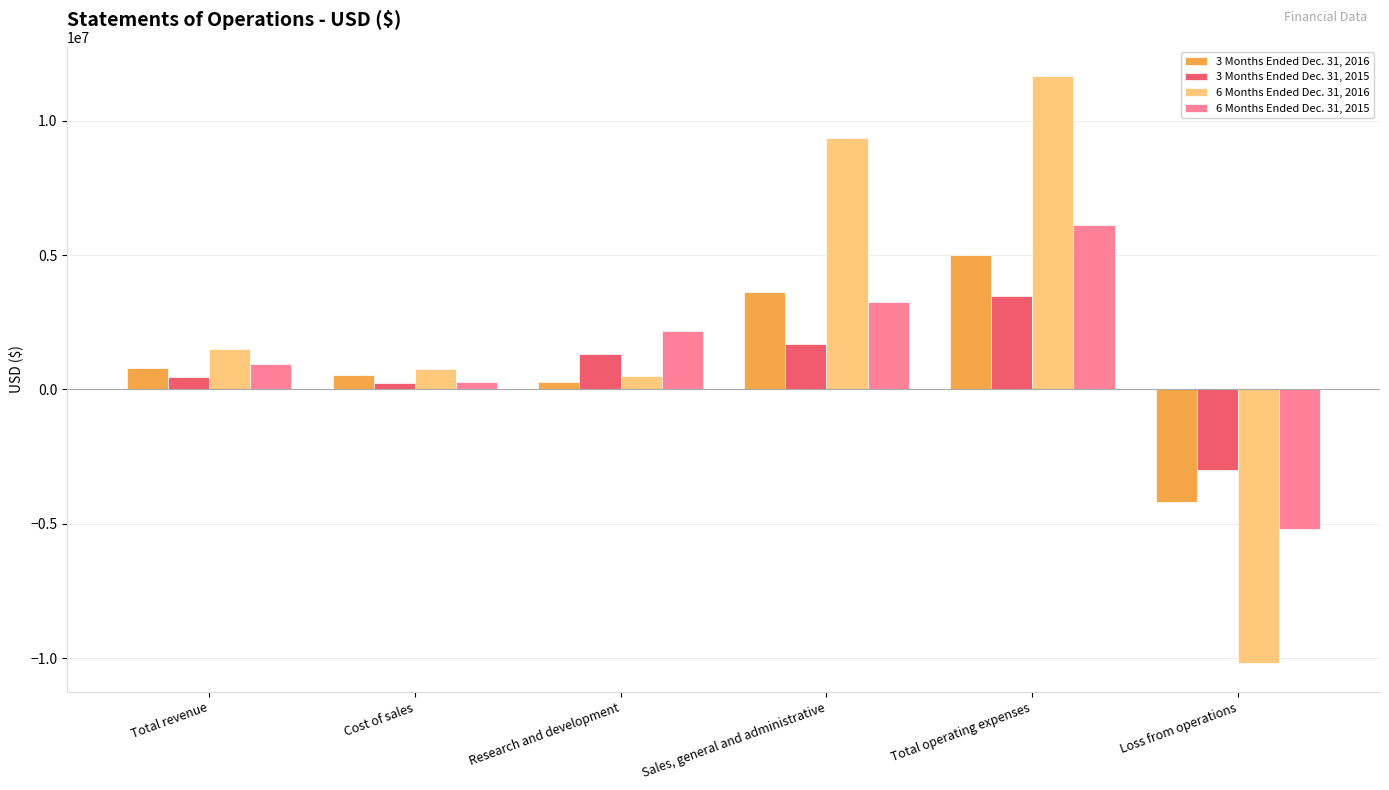

Which category has the highest value across all series?

Total operating expenses